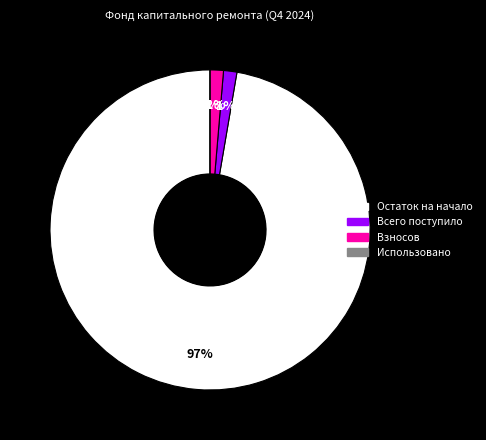

Which category has the smallest portion of the pie?

Использовано